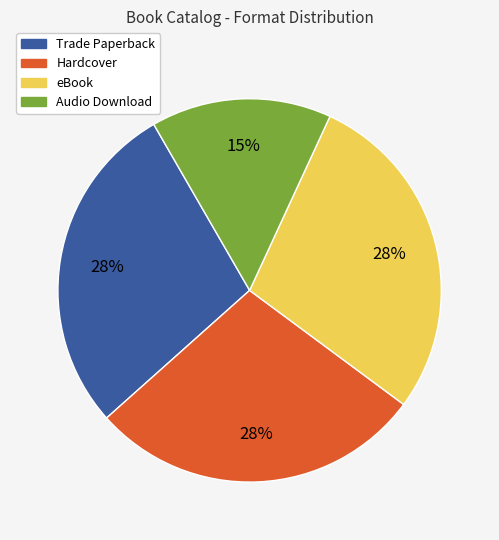

What is the smallest slice in the pie chart?

Audio Download